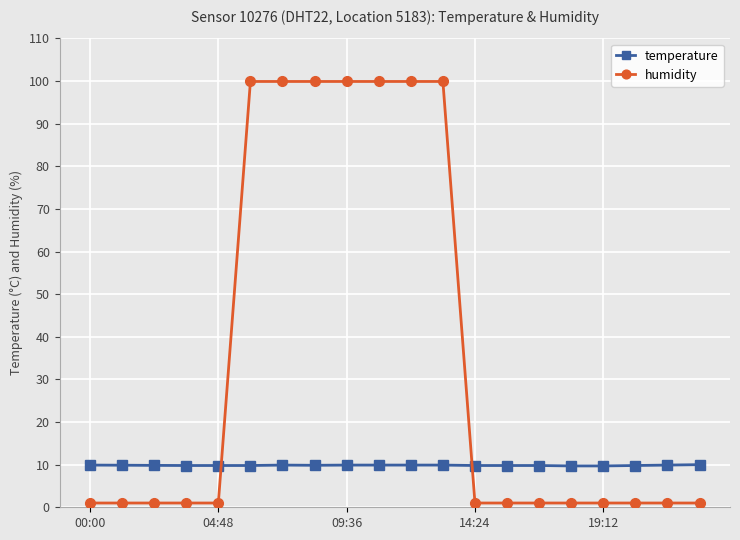

What is the maximum value shown in the chart?

99.9